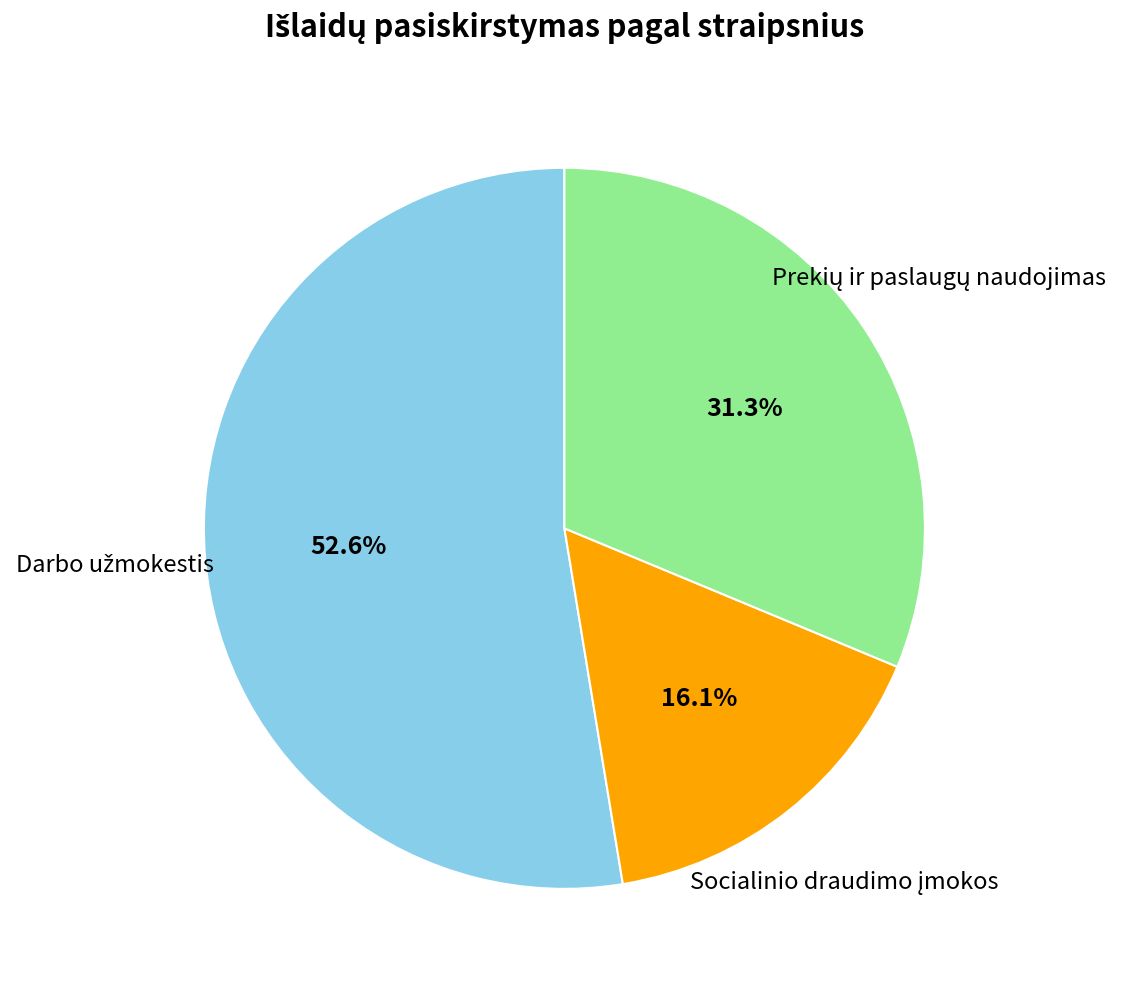

Does any single category account for the majority?

Yes